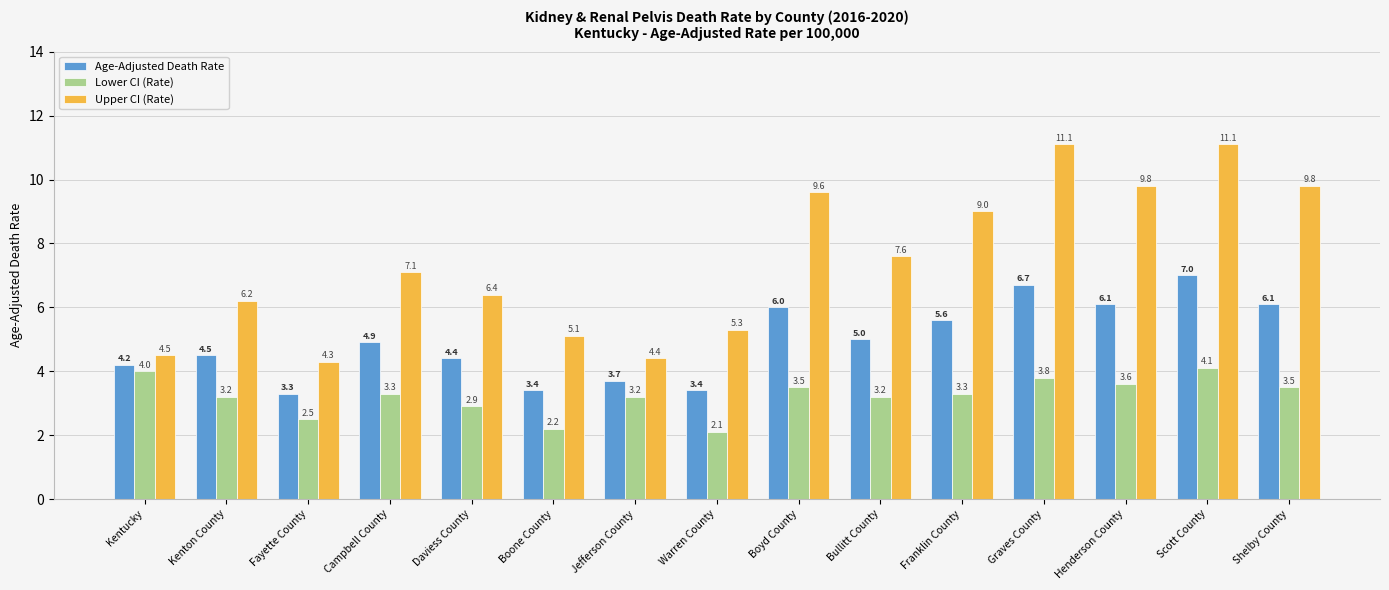

What is the sum of the Upper CI (Rate) values at Kentucky and Daviess County?

10.9